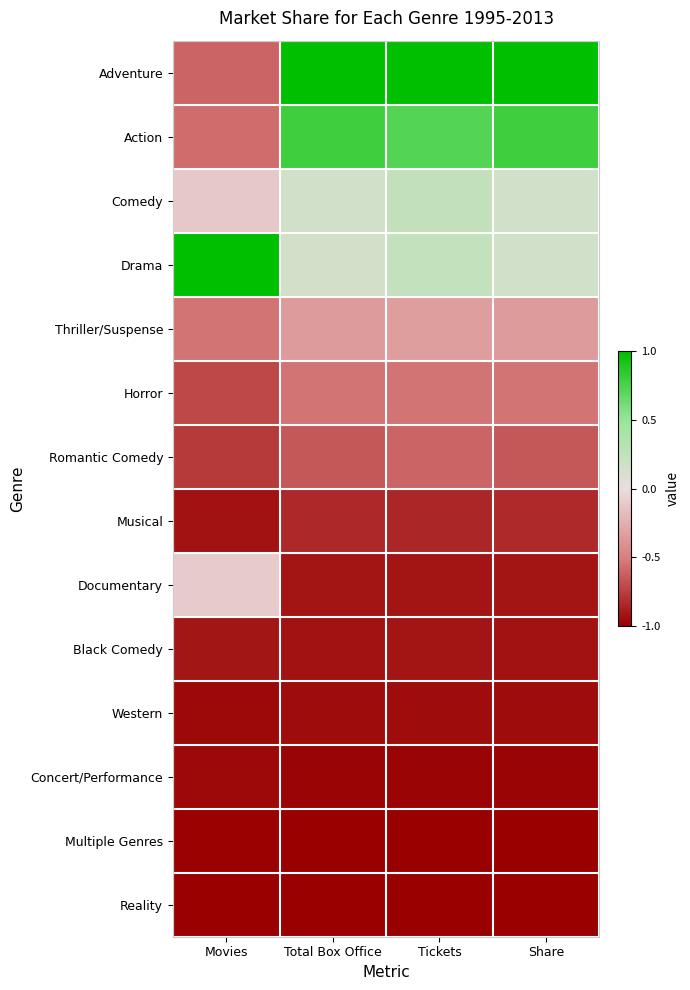

Rank the series by their maximum value, from highest to lowest.

Adventure, Drama, Action, Comedy, Documentary, Thriller/Suspense, Horror, Romantic Comedy, Musical, Black Comedy, Western, Concert/Performance, Multiple Genres, Reality